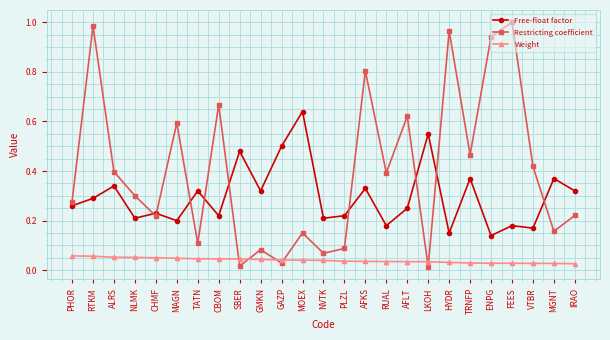

Between CBOM and AFKS, which series saw the biggest shift?

Restricting coefficient